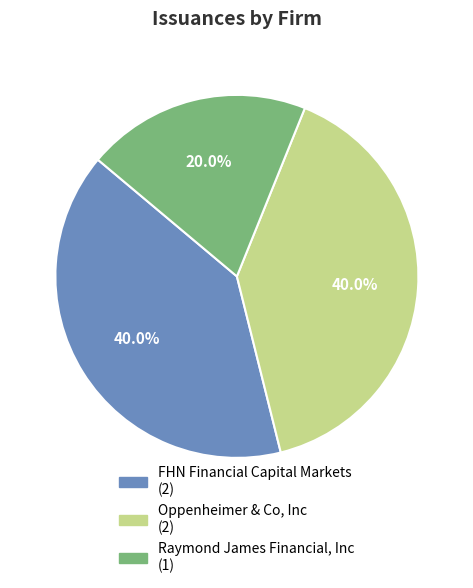

True or false: FHN Financial Capital Markets accounts for 46% of the total.

False